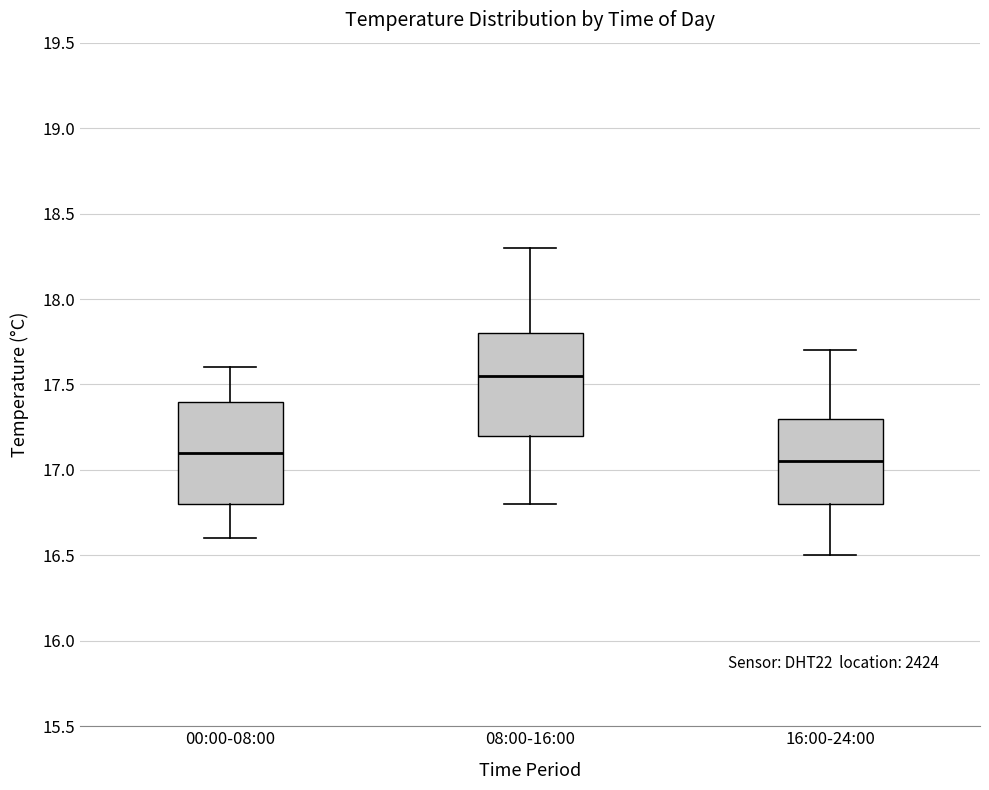

Reading left to right, read every box against the y-axis: the position of its median line, the range the box covers, and the ends of its whiskers. The values are not printed on the chart, so give them approximately, as read against the axis.

00:00-08:00: median 17.10, box 16.80 to 17.40, whiskers 16.60 to 17.60
08:00-16:00: median 17.55, box 17.20 to 17.80, whiskers 16.80 to 18.30
16:00-24:00: median 17.05, box 16.80 to 17.30, whiskers 16.50 to 17.70